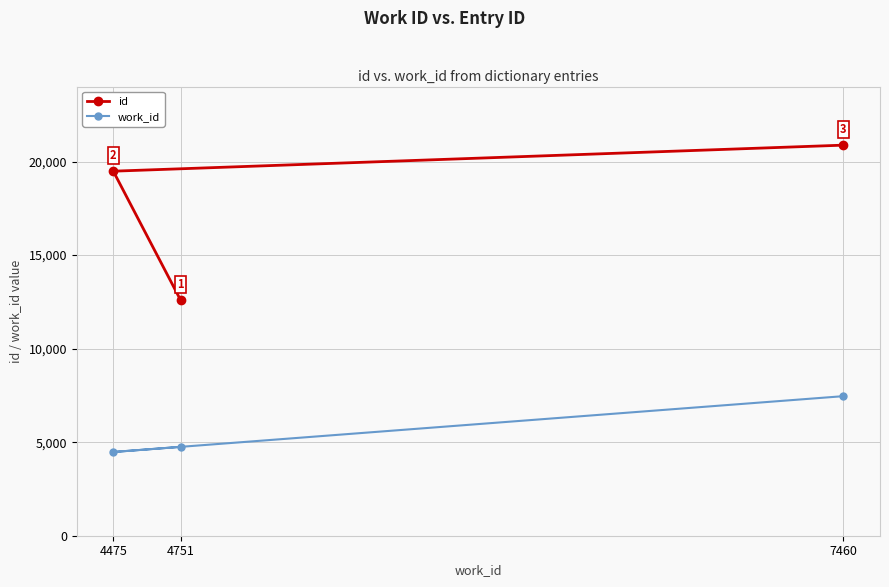

True or false: work_id has a value of 4475 at 4475.

True